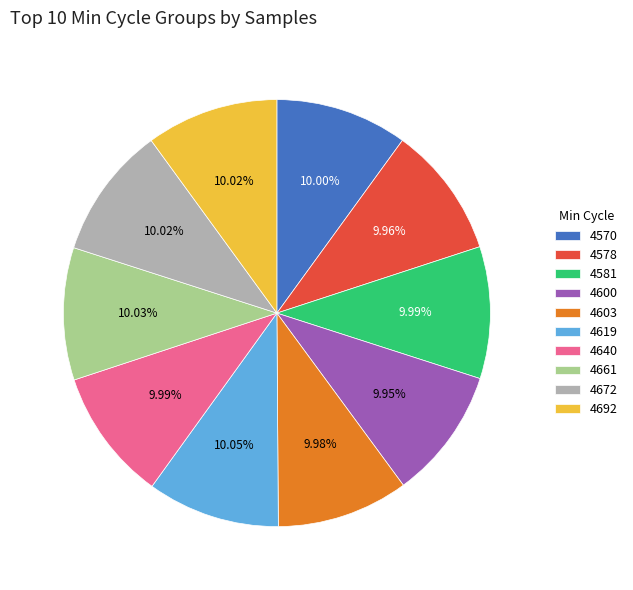

Approximately how many times larger is the value at 4640 compared to 4578?

1.0